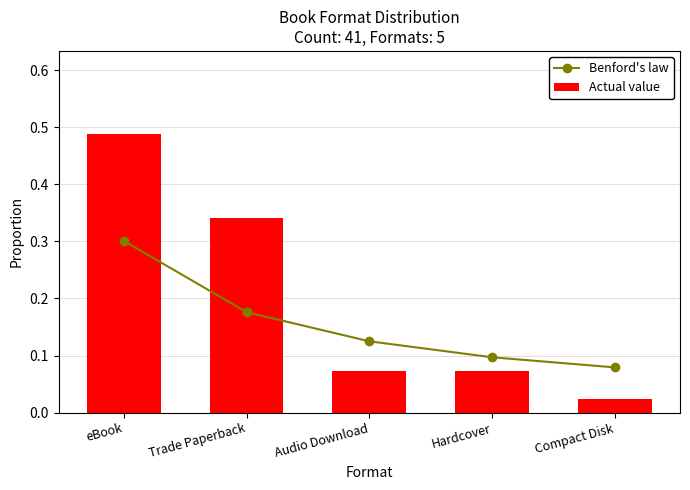

At which label is Actual value closest to 0?

Compact Disk